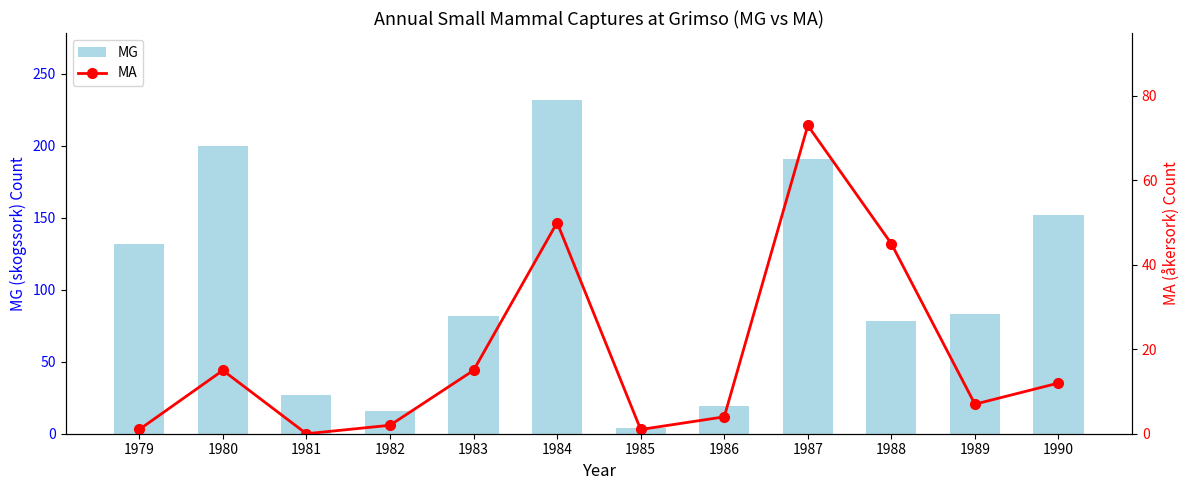

How many data points in MA are less than 12?

6